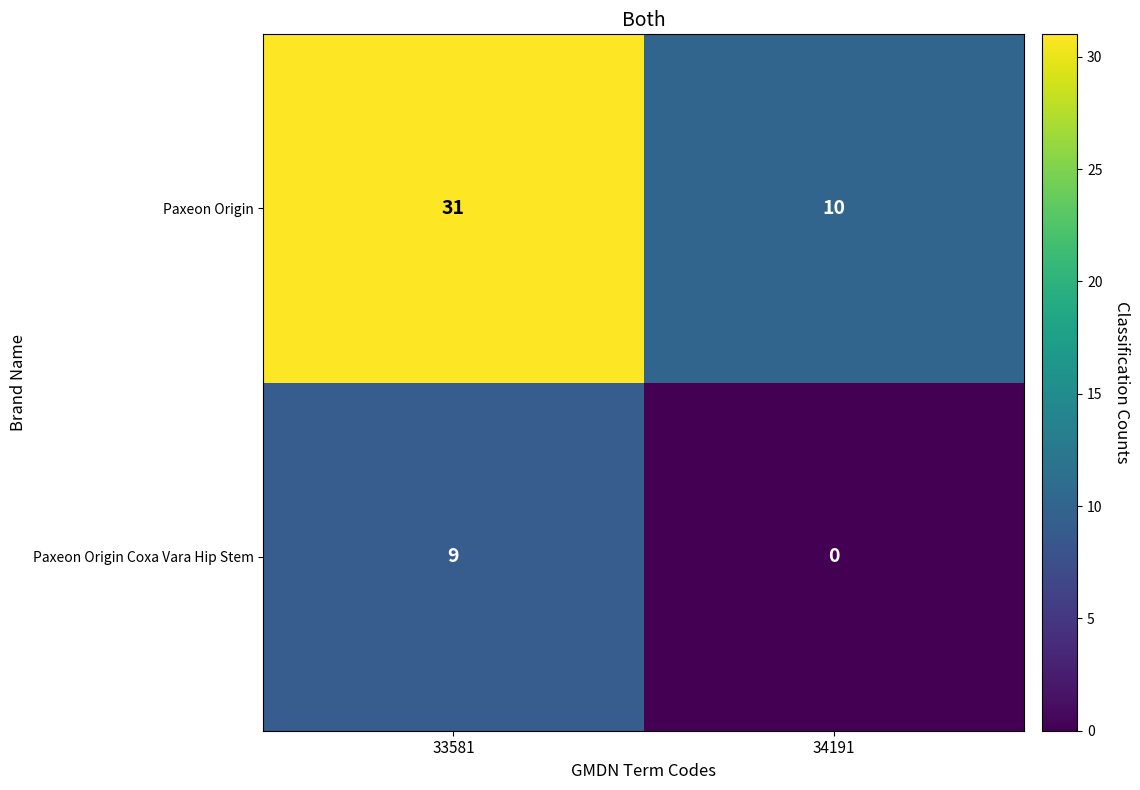

Reading left to right, what are all the values shown in this chart?

Paxeon Origin: 33581=31	34191=10
Paxeon Origin Coxa Vara Hip Stem: 33581=9	34191=0